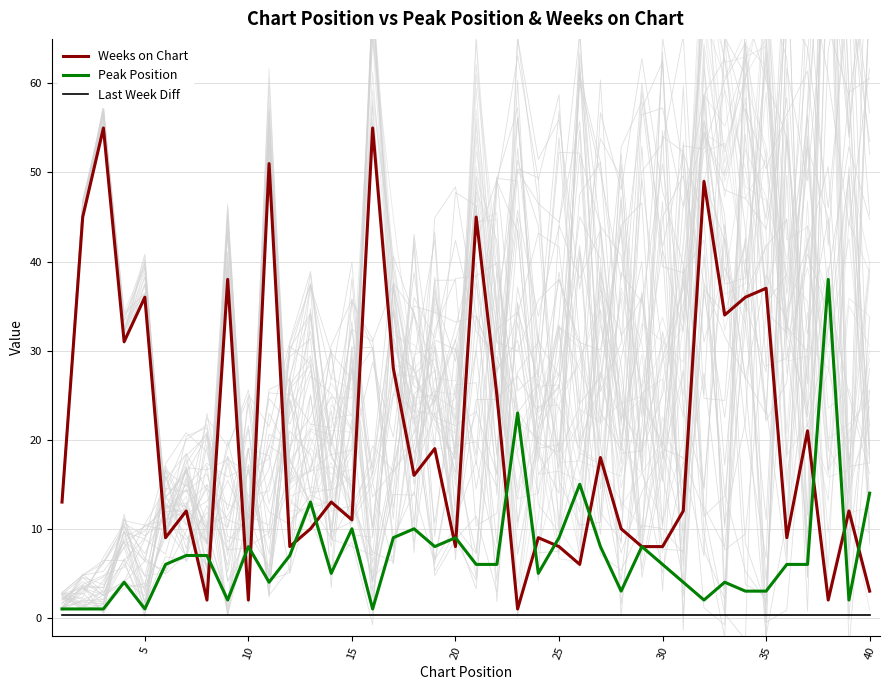

How many categories are shown in the chart?

40